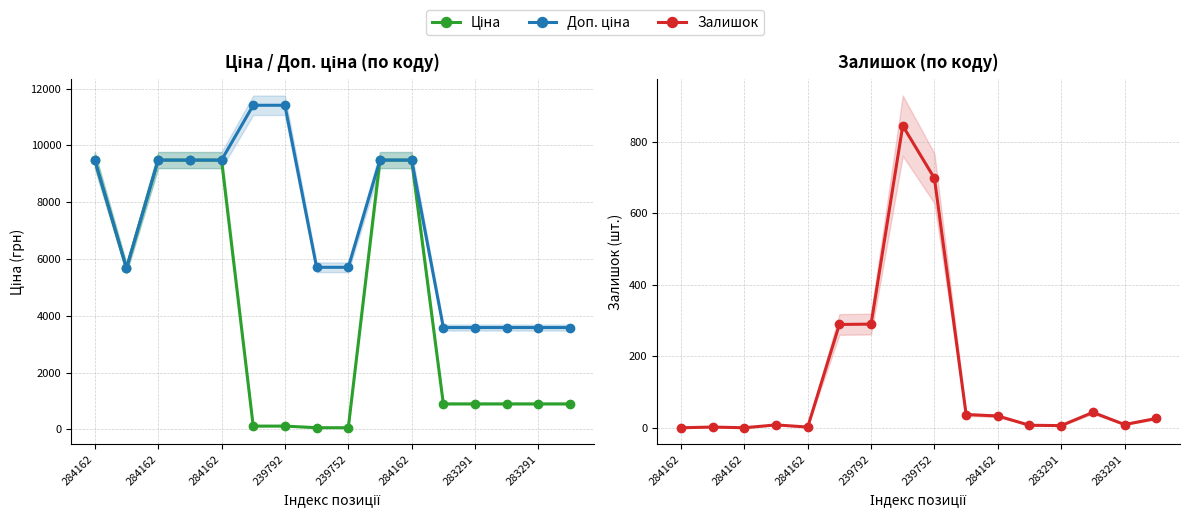

At how many categories does at least one series exceed 3259?

16